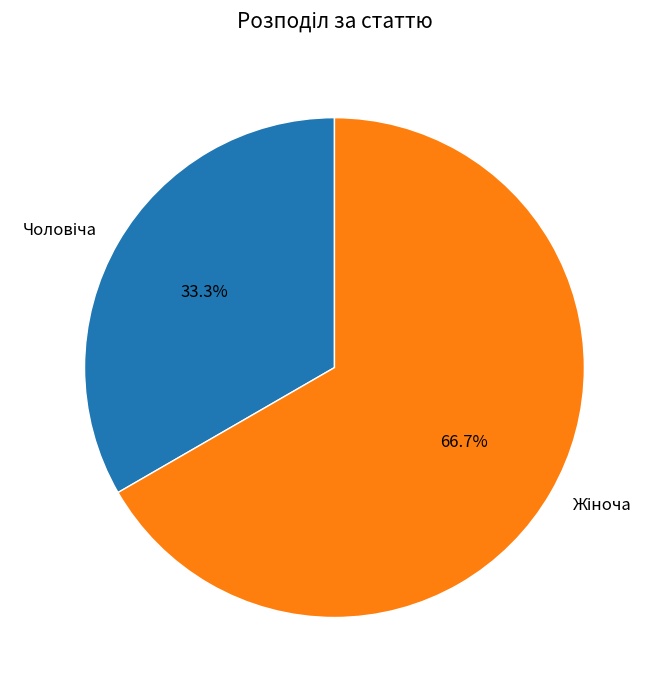

Is there a majority slice in this chart?

Yes